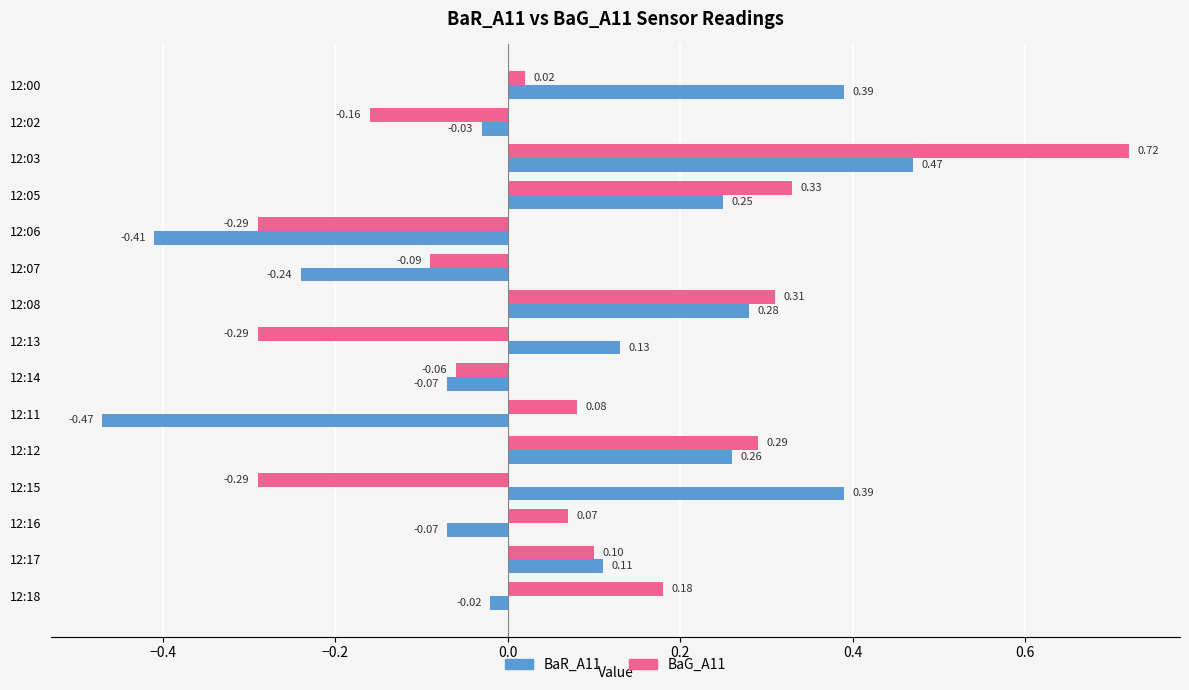

At how many categories does at least one series exceed 0?

11